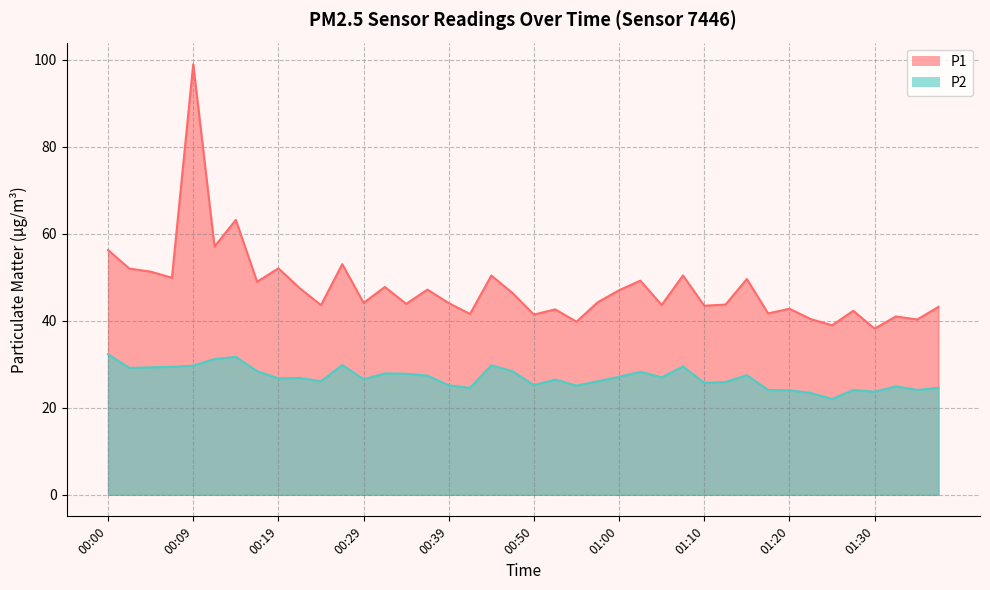

What position from the left is 01:22?

34